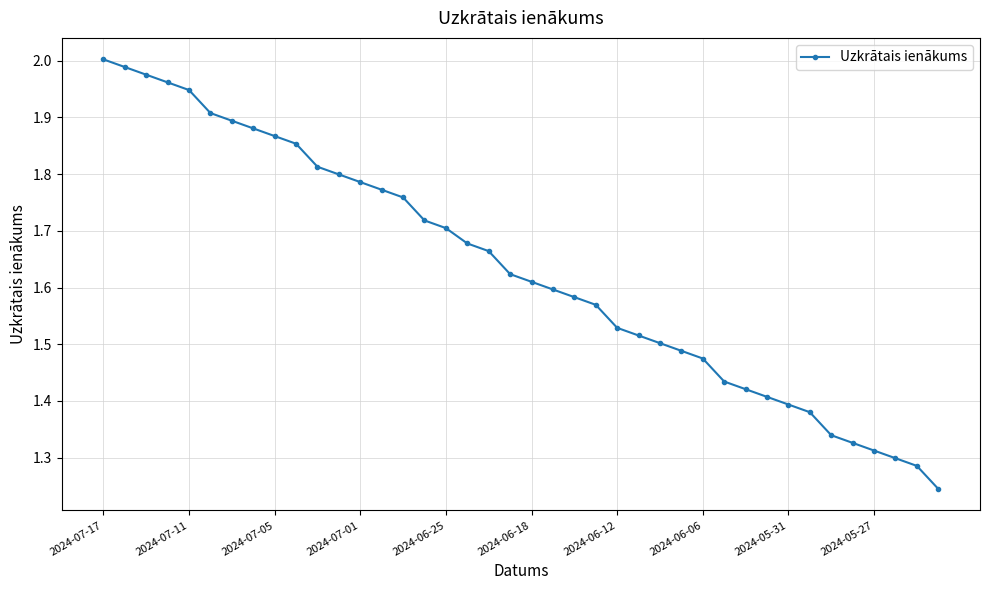

What is the difference between the maximum and second lowest values?

0.7